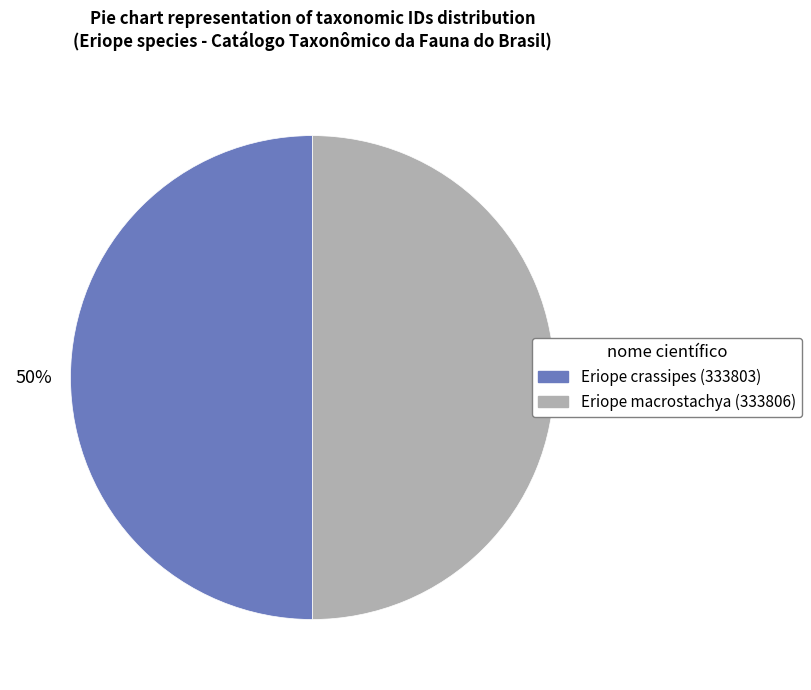

To the nearest percent, what is the average slice percentage?

50%